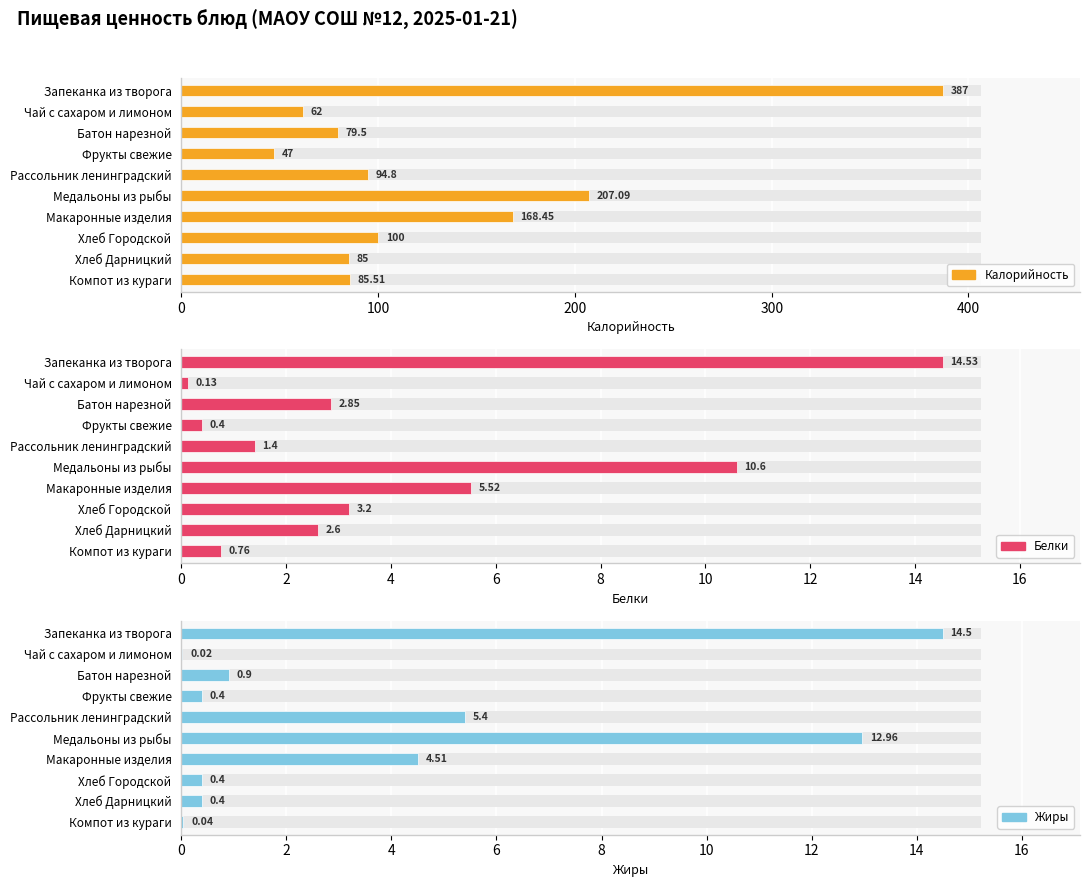

What is the average value of the Жиры series?

4.0